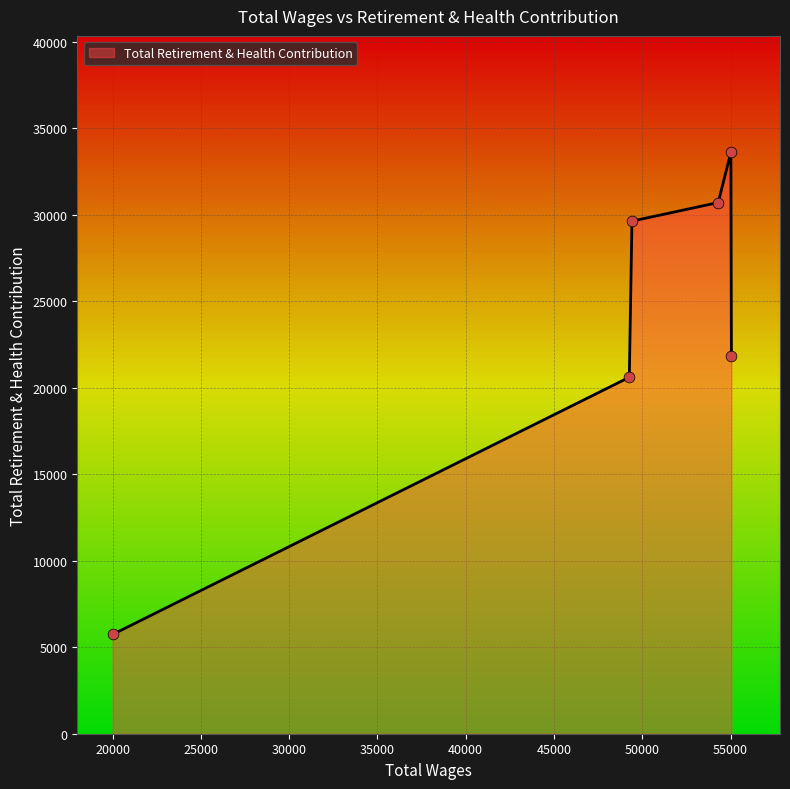

What is the sum of all values?

142098